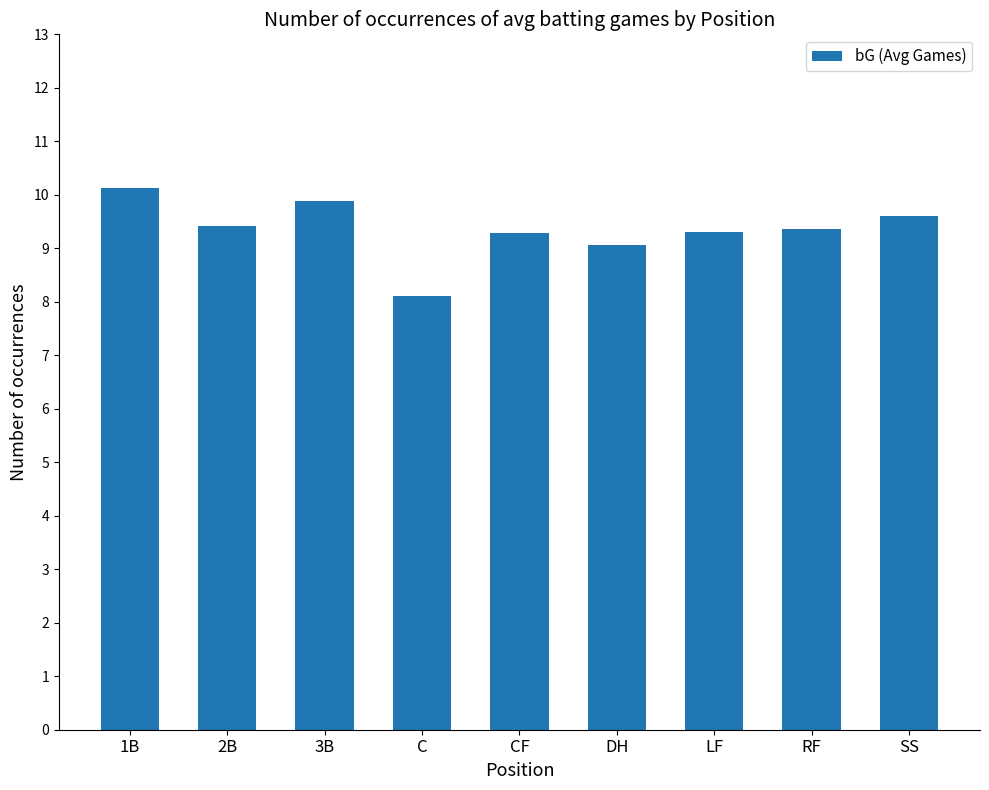

Which label corresponds to the smallest value in the chart?

C